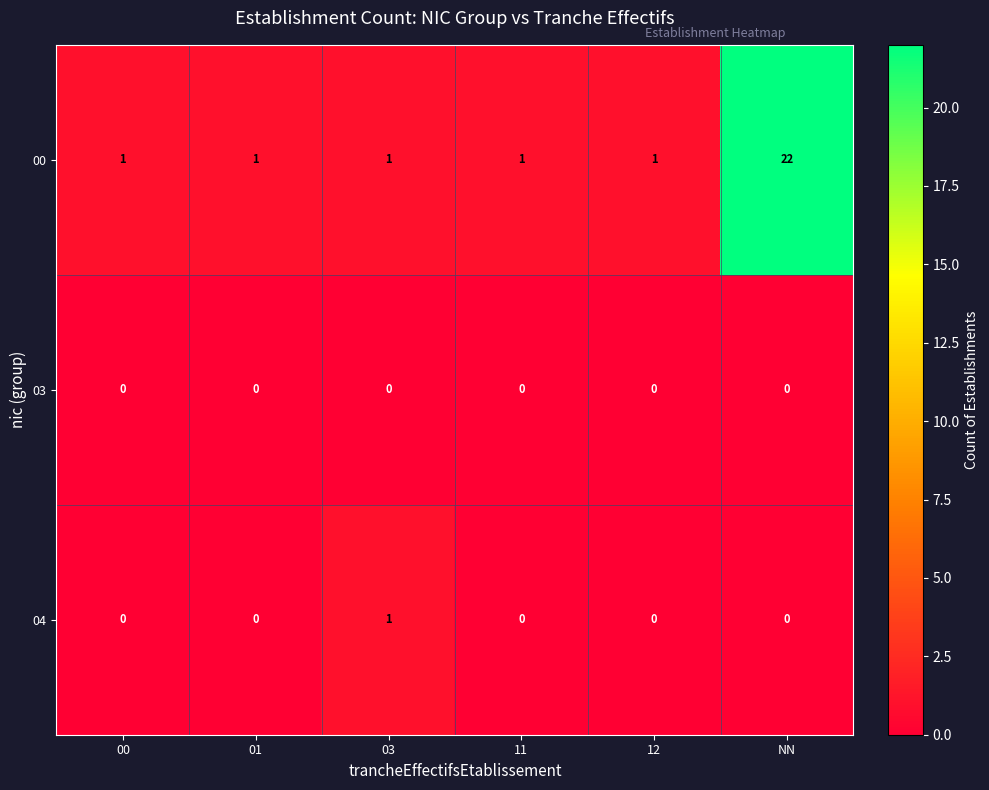

Reading left to right, list all the values displayed in this chart.

00: 1	1	1	1	1	22
03: 0	0	0	0	0	0
04: 0	0	1	0	0	0